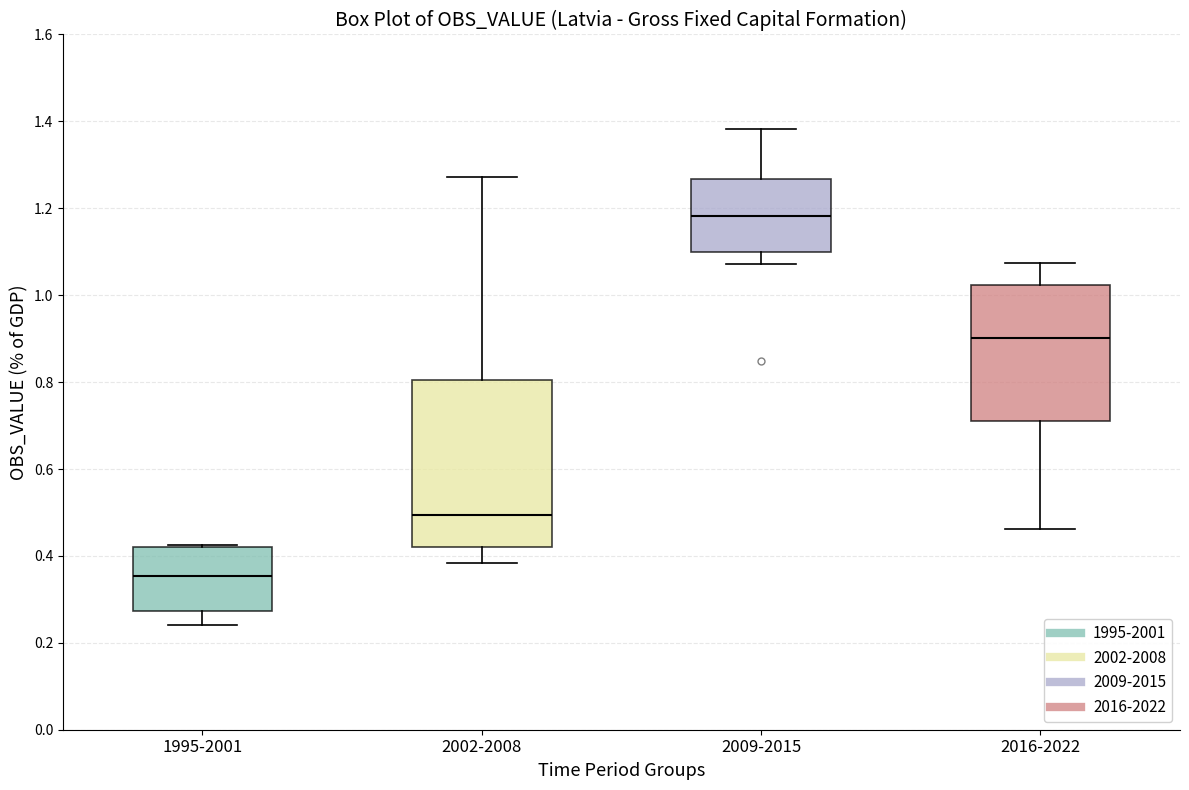

Which box is the tallest, from its lower edge to its upper edge?

2002-2008